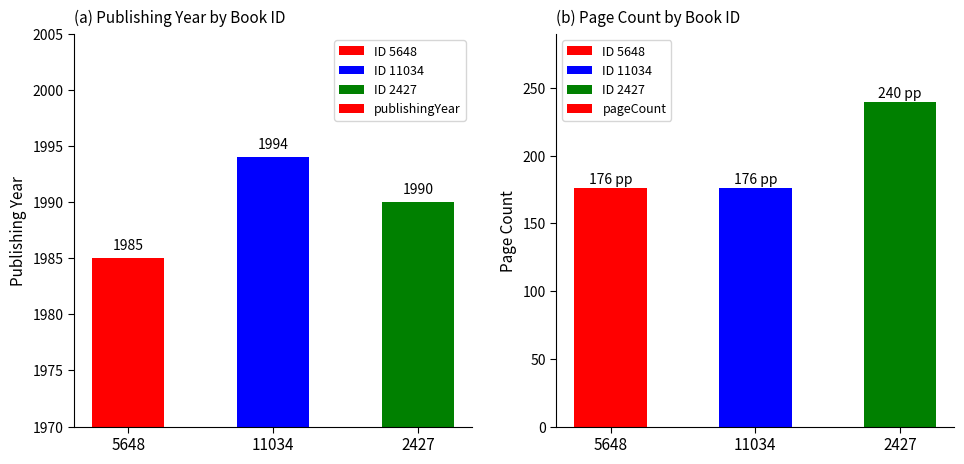

Which label corresponds to the largest value in the chart?

11034